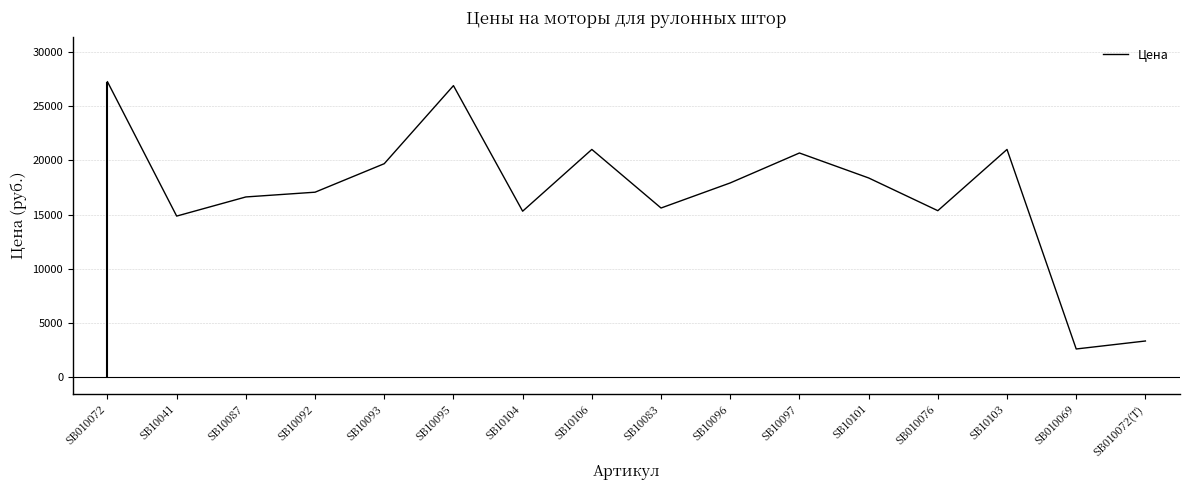

Reading left to right, list all the values displayed in this chart.

SB010072=27233.3	SB10041=14862.5	SB10087=16625.0	SB10092=17062.5	SB10093=19687.5	SB10095=26875.0	SB10104=15312.5	SB10106=21000.0	SB10083=15606.2	SB10096=17916.2	SB10097=20672.5	SB10101=18375.0	SB010076=15360.0	SB10103=21000.0	SB010069=2625.0	SB010072(T)=3360.0